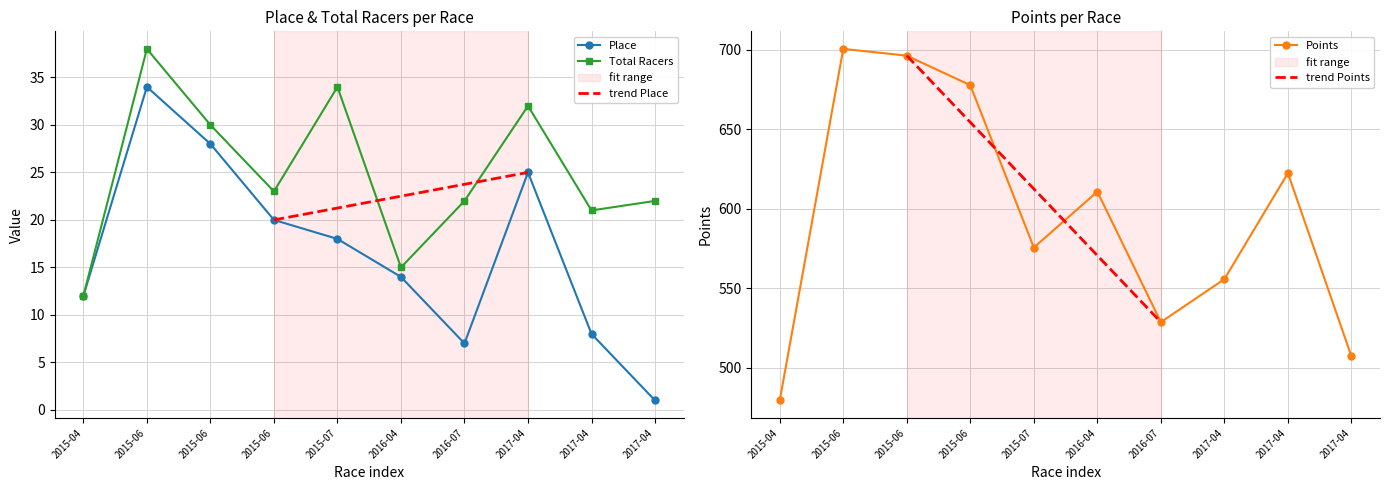

How many data points in Total Racers are less than 23?

5